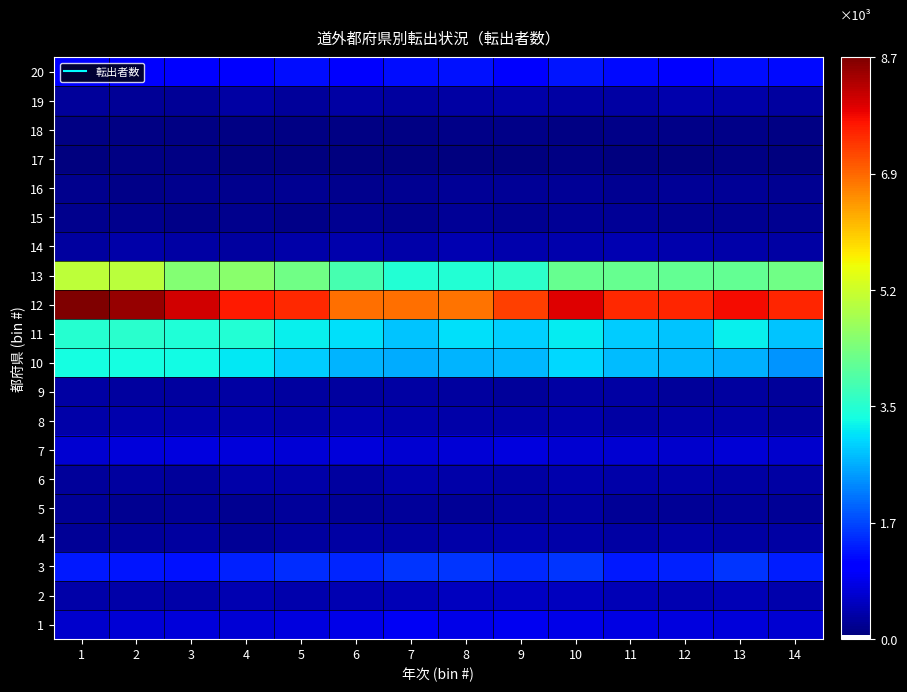

Reading left to right, extract all data points from this chart.

1: 1=659	2=727	3=761	4=697	5=765	6=861	7=934	8=854	9=902	10=852	11=803	12=771	13=751	14=695
2: 1=361	2=383	3=361	4=441	5=397	6=460	7=476	8=552	9=583	10=540	11=486	12=445	13=478	14=394
3: 1=1354	2=1330	3=1289	4=1433	5=1510	6=1453	7=1606	8=1589	9=1503	10=1591	11=1355	12=1406	13=1596	14=1381
4: 1=255	2=290	3=296	4=258	5=314	6=337	7=355	8=369	9=402	10=388	11=335	12=371	13=334	14=336
5: 1=256	2=217	3=229	4=224	5=264	6=242	7=273	8=255	9=302	10=341	11=249	12=254	13=282	14=225
6: 1=279	2=305	3=288	4=361	5=366	6=307	7=411	8=361	9=352	10=412	11=367	12=379	13=330	14=330
7: 1=678	2=741	3=797	4=742	5=722	6=733	7=680	8=719	9=797	10=681	11=680	12=650	13=722	14=632
8: 1=389	2=399	3=401	4=416	5=383	6=436	7=415	8=387	9=375	10=405	11=354	12=380	13=381	14=296
9: 1=329	2=318	3=321	4=344	5=302	6=293	7=332	8=309	9=259	10=349	11=337	12=285	13=302	14=267
10: 1=3293	2=3322	3=3286	4=3119	5=2879	6=2678	7=2591	8=2661	9=2692	10=2961	11=2721	12=2687	13=2642	14=2413
11: 1=3481	2=3515	3=3427	4=3446	5=3189	6=3040	7=2812	8=3053	9=2919	10=3133	11=2871	12=2789	13=3187	14=2811
12: 1=8686	2=8514	3=8051	4=7654	5=7523	6=6896	7=6880	8=6860	9=7320	10=7951	11=7522	12=7570	13=7804	14=7560
13: 1=5060	2=5018	3=4471	4=4535	5=4261	6=3813	7=3442	8=3430	9=3552	10=4138	11=4154	12=4120	13=4118	14=4249
14: 1=305	2=387	3=333	4=310	5=361	6=417	7=393	8=446	9=419	10=414	11=427	12=402	13=363	14=357
15: 1=188	2=181	3=147	4=177	5=148	6=223	7=175	8=250	9=206	10=233	11=244	12=209	13=199	14=196
16: 1=159	2=147	3=181	4=183	5=213	6=182	7=205	8=228	9=246	10=237	11=211	12=226	13=246	14=213
17: 1=60	2=91	3=110	4=70	5=59	6=69	7=72	8=56	9=65	10=90	11=81	12=88	13=95	14=75
18: 1=119	2=94	3=109	4=95	5=109	6=113	7=102	8=138	9=131	10=93	11=139	12=132	13=137	14=109
19: 1=283	2=239	3=246	4=328	5=290	6=340	7=310	8=352	9=363	10=333	11=352	12=398	13=386	14=300
20: 1=1153	2=1102	3=1112	4=1133	5=1241	6=1136	7=1260	8=1295	9=1135	10=1316	11=1210	12=1168	13=1241	14=1227